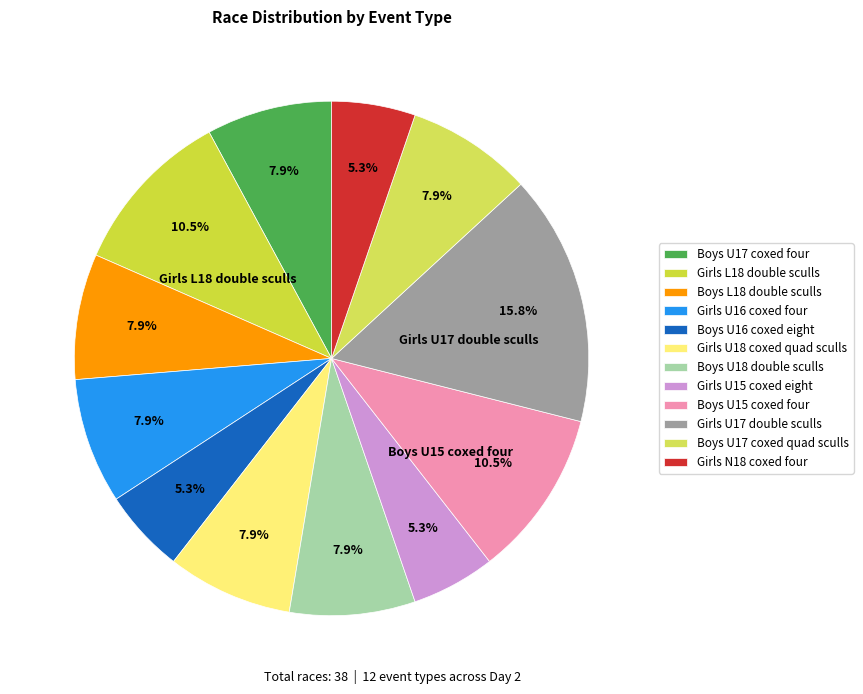

How many segments does this pie chart have?

12